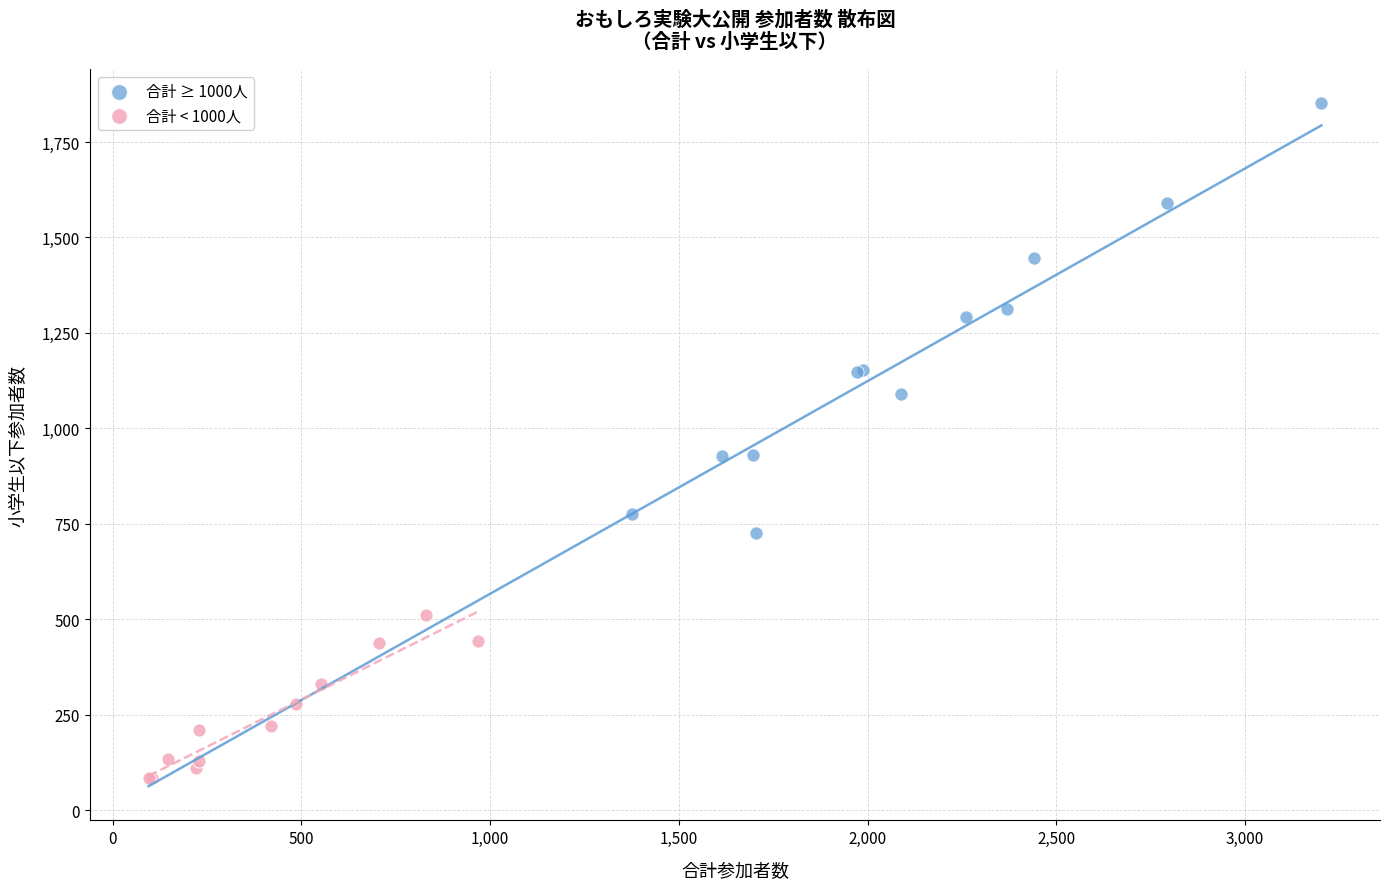

Which series contains the highest Y value?

合計 ≥ 1000人